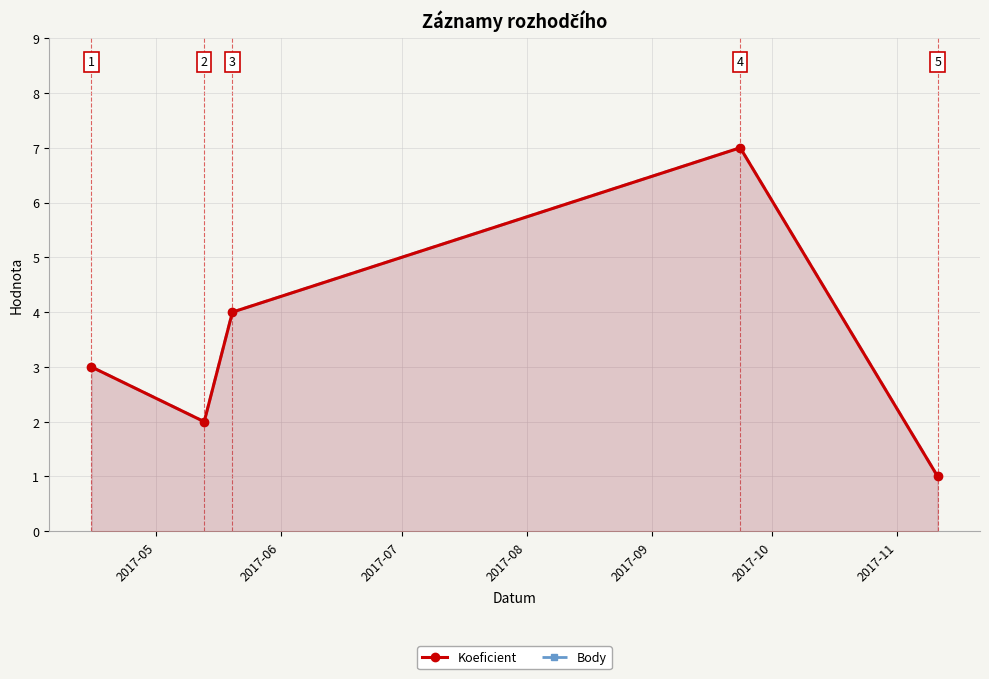

Where does the Body series first go above 3?

2017-07